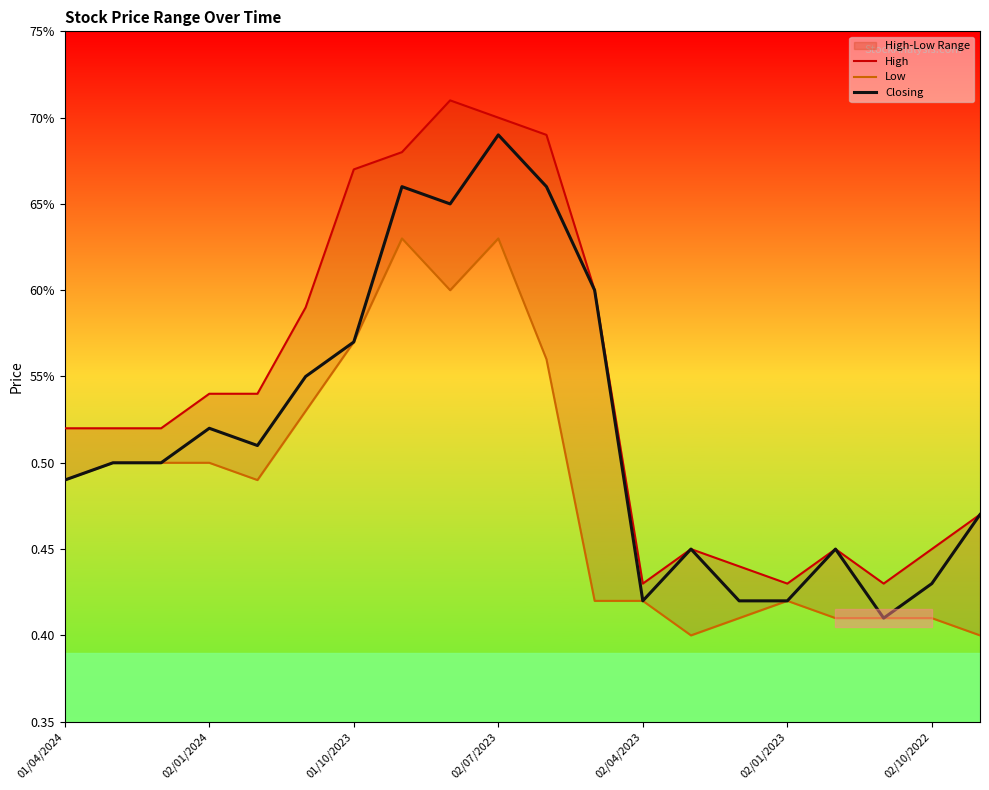

Where is the first local maximum for High?

8